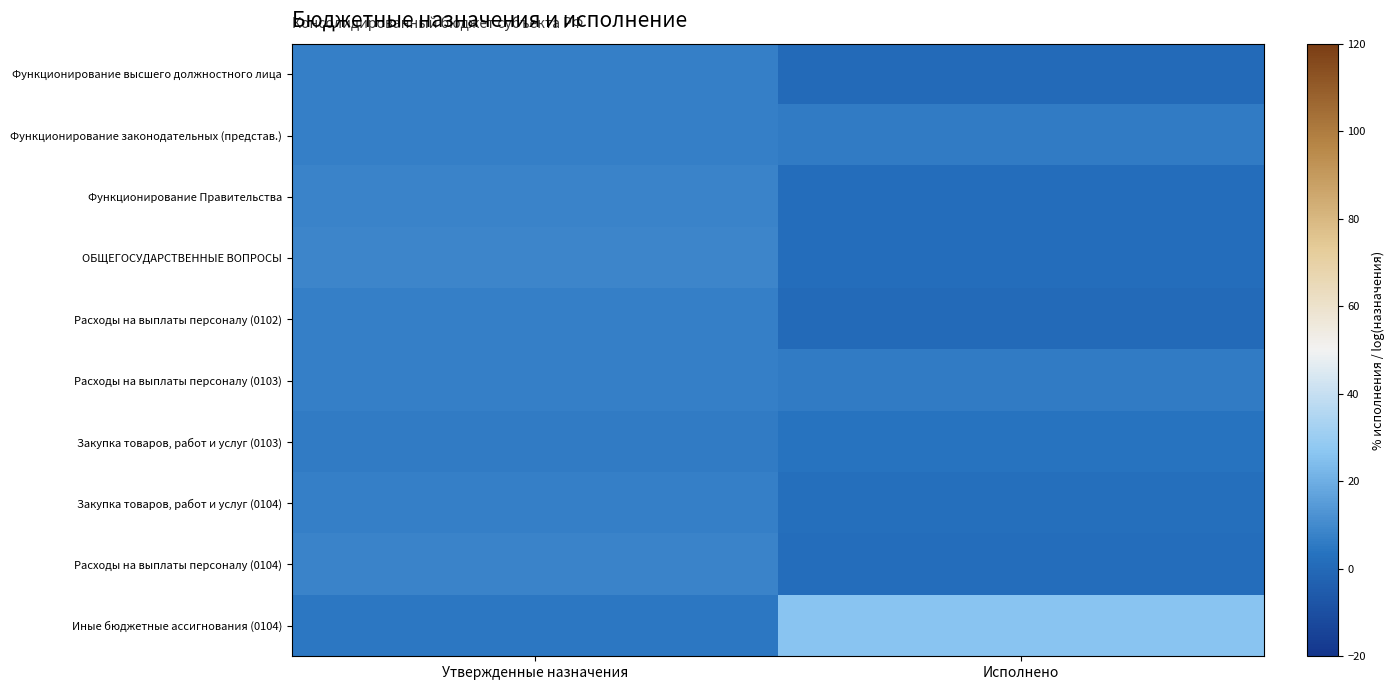

Reading left to right, list all the values displayed in this chart.

Функционирование высшего должностного лица: Утвержденные назначения=6.9	Исполнено=0.5
Функционирование законодательных (представ.): Утвержденные назначения=7.0	Исполнено=5.8
Функционирование Правительства: Утвержденные назначения=8.2	Исполнено=1.6
ОБЩЕГОСУДАРСТВЕННЫЕ ВОПРОСЫ: Утвержденные назначения=8.6	Исполнено=1.7
Расходы на выплаты персоналу (0102): Утвержденные назначения=6.9	Исполнено=0.5
Расходы на выплаты персоналу (0103): Утвержденные назначения=7.0	Исполнено=6.1
Закупка товаров, работ и услуг (0103): Утвержденные назначения=6.2	Исполнено=3.6
Закупка товаров, работ и услуг (0104): Утвержденные назначения=7.3	Исполнено=1.9
Расходы на выплаты персоналу (0104): Утвержденные назначения=8.1	Исполнено=1.6
Иные бюджетные ассигнования (0104): Утвержденные назначения=5.0	Исполнено=25.9